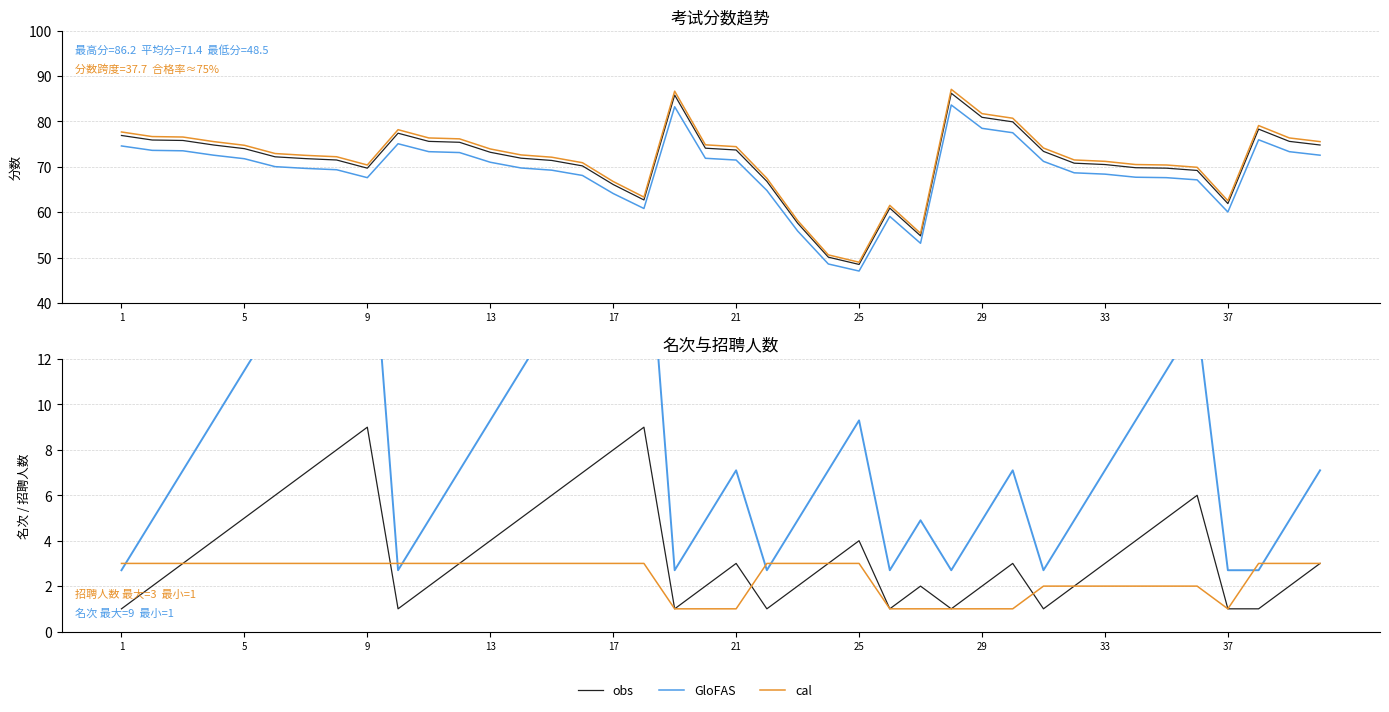

Is the value of obs at 25 greater than the value of cal at 29?

Yes